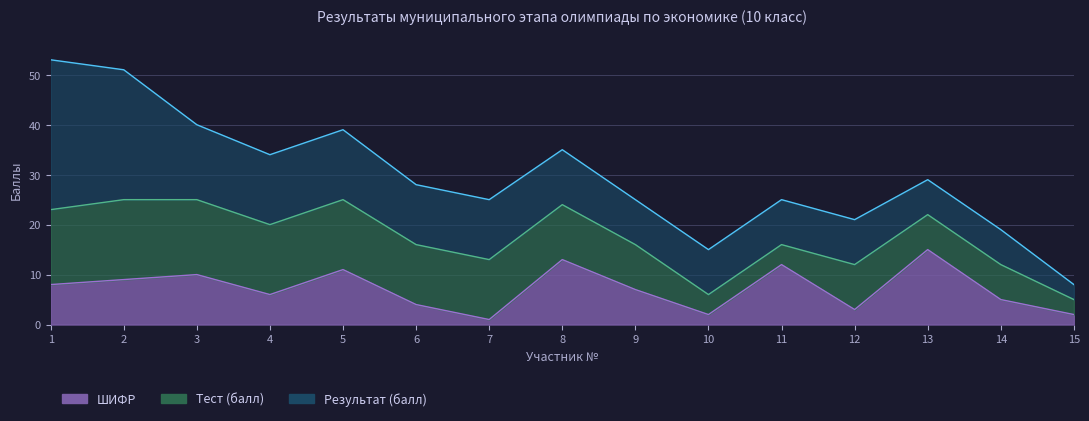

Is it true that ШИФР equals 6 at 3?

False